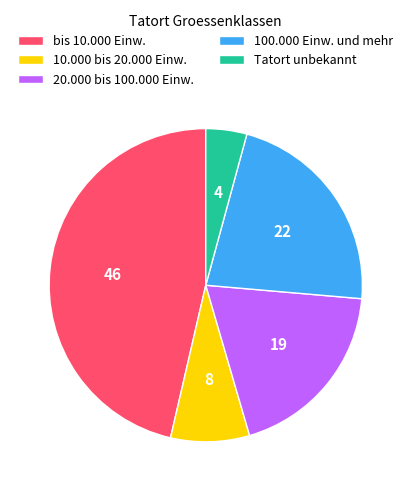

The Tatort unbekannt slice represents 15% of the pie. True or false?

False